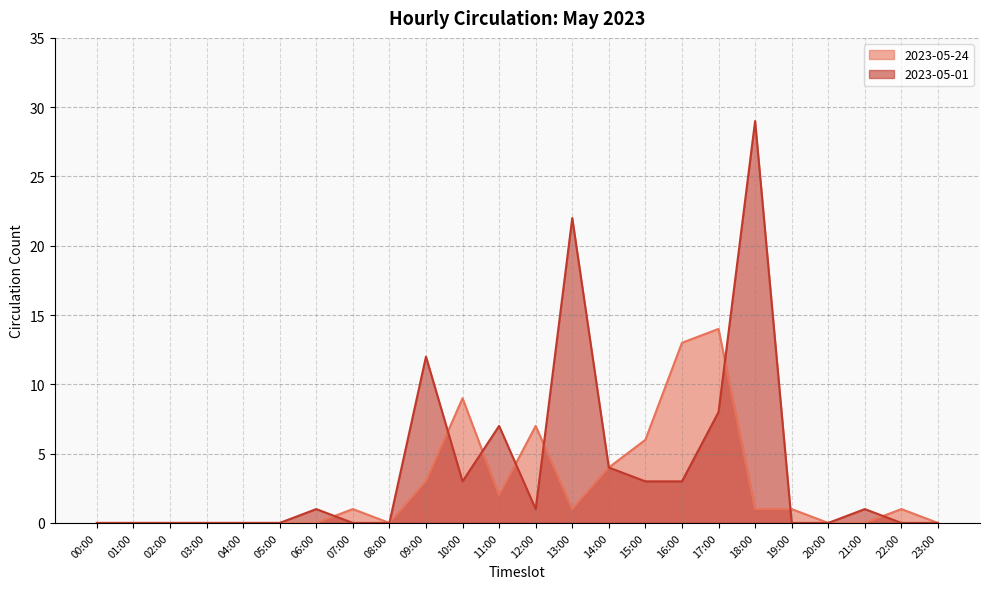

What are all the series names shown in the legend?

2023-05-24, 2023-05-01